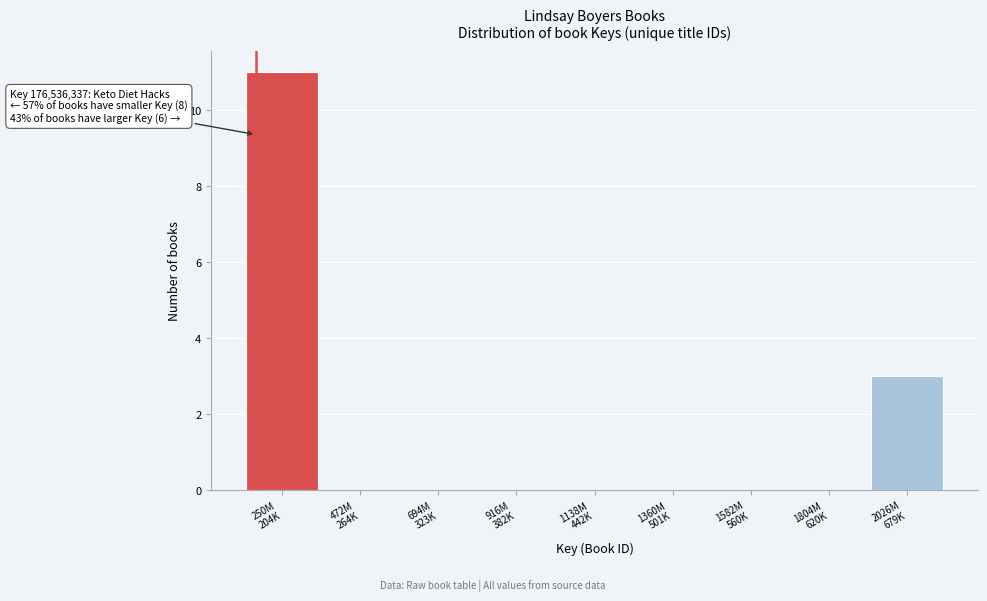

What is the greatest value displayed?

11